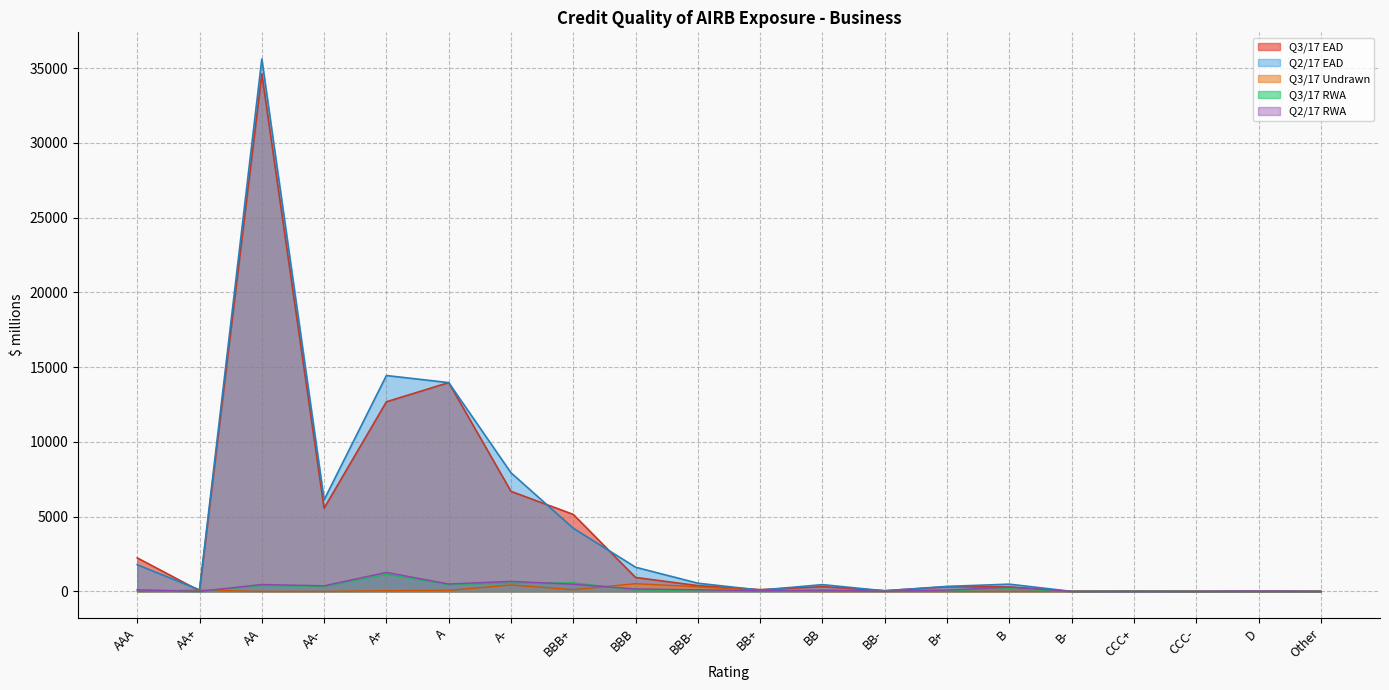

How many values in the Q2/17 RWA series are below 98?

10